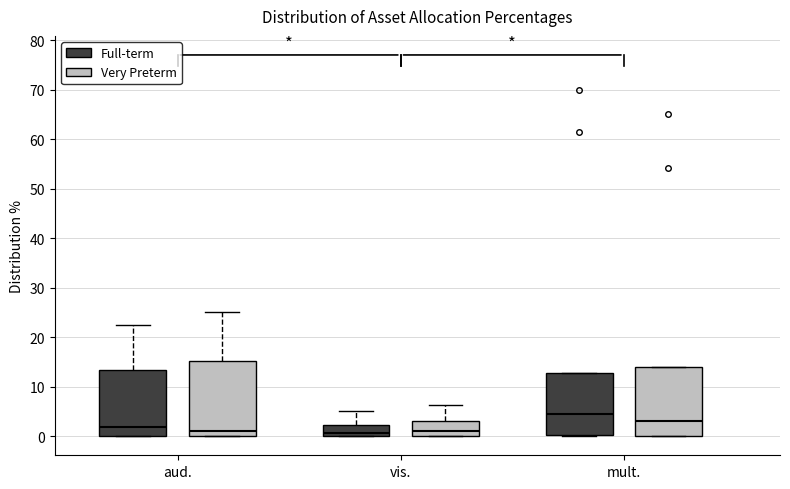

Which box's median line is the highest?

mult. (Full-term)